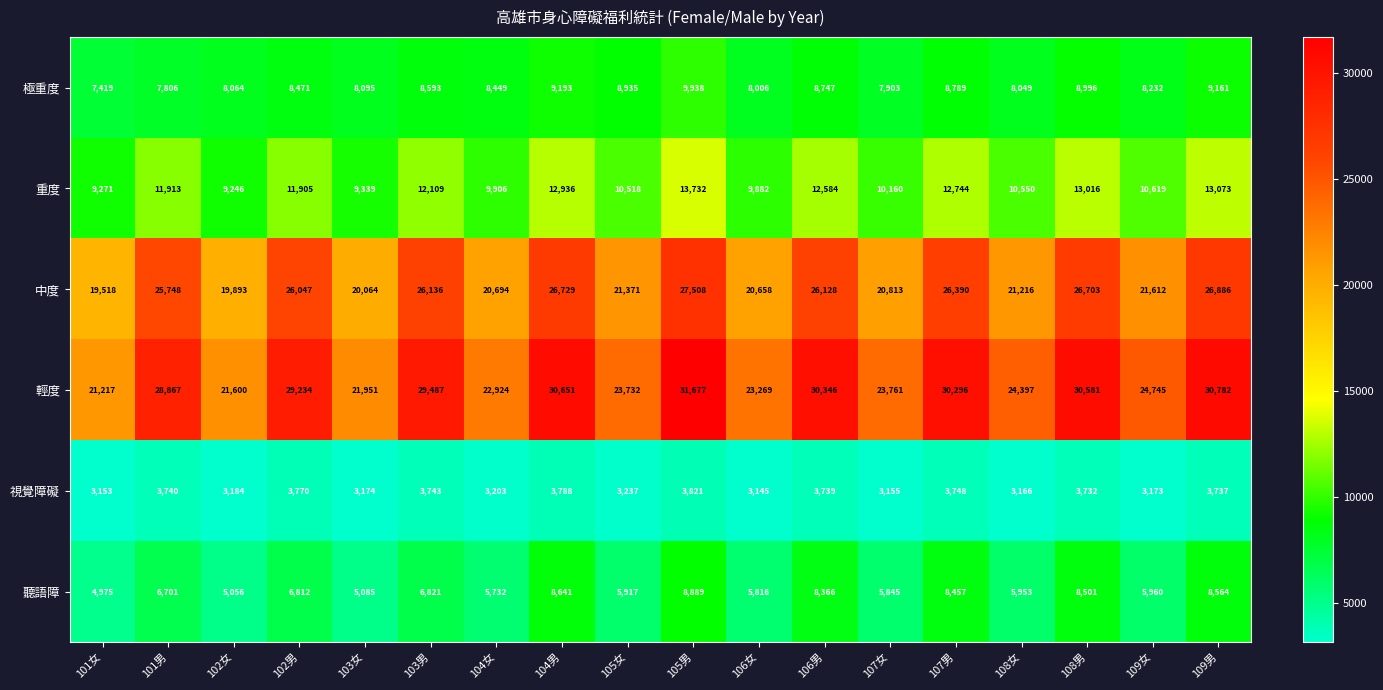

Is the value of 中度 at 108女 greater than the value of 視覺障礙 at 101女?

Yes